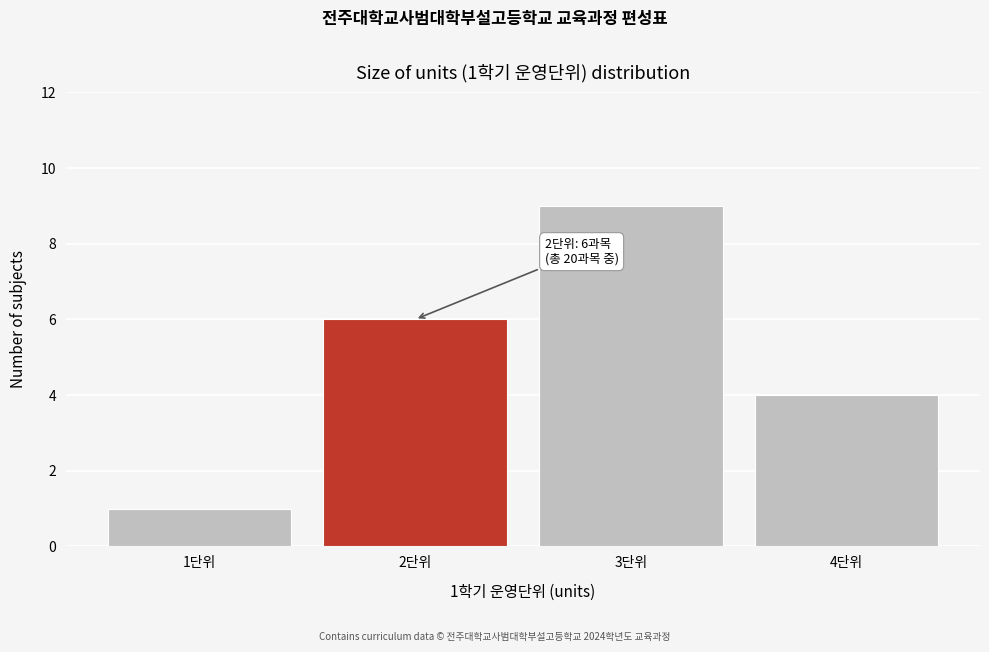

Reading right to left, transcribe all the data shown in this chart.

4단위=4	3단위=9	2단위=6	1단위=1